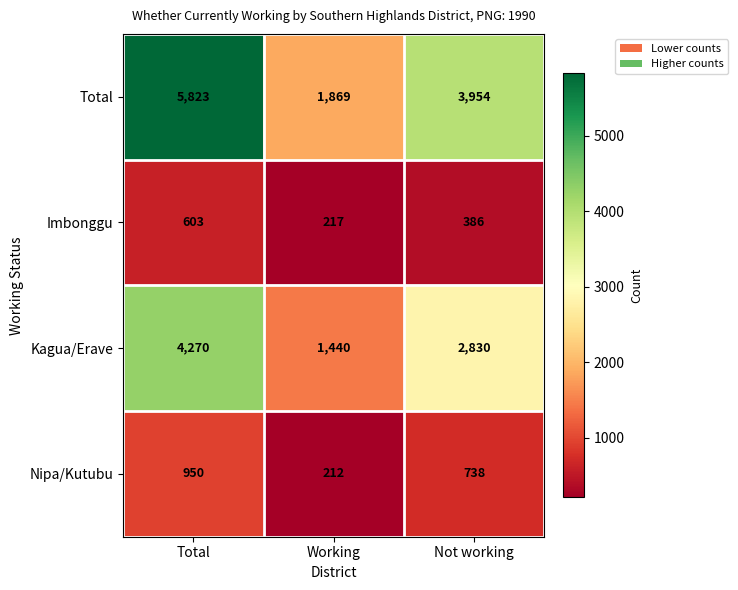

At Total, list the series in order from largest to smallest.

Total, Kagua/Erave, Nipa/Kutubu, Imbonggu